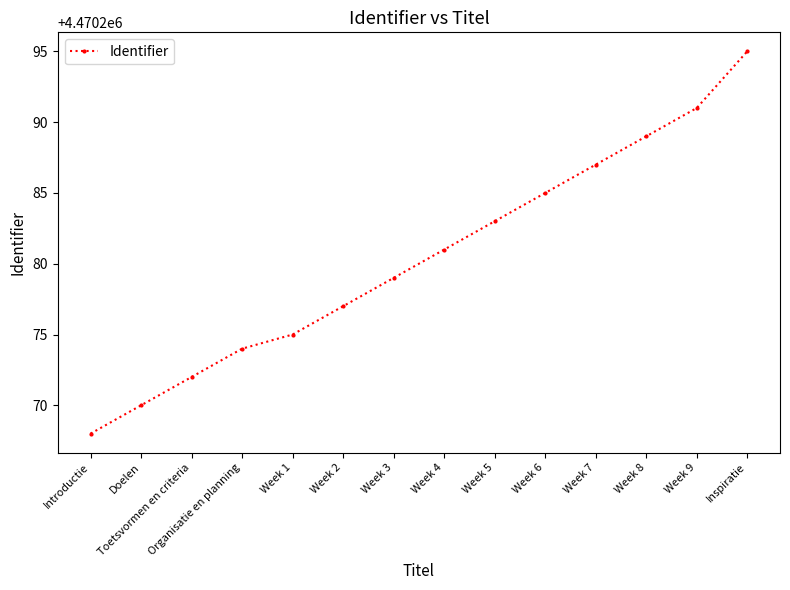

What is the ratio of the value at Toetsvormen en criteria to the value at Introductie?

1.0